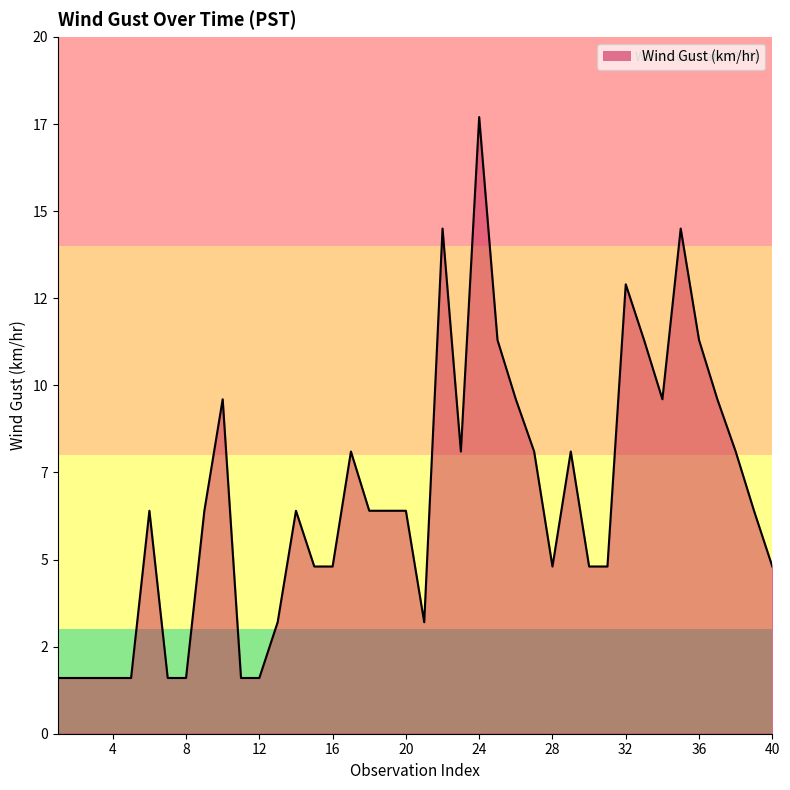

At which label is the value closest to 9?

10